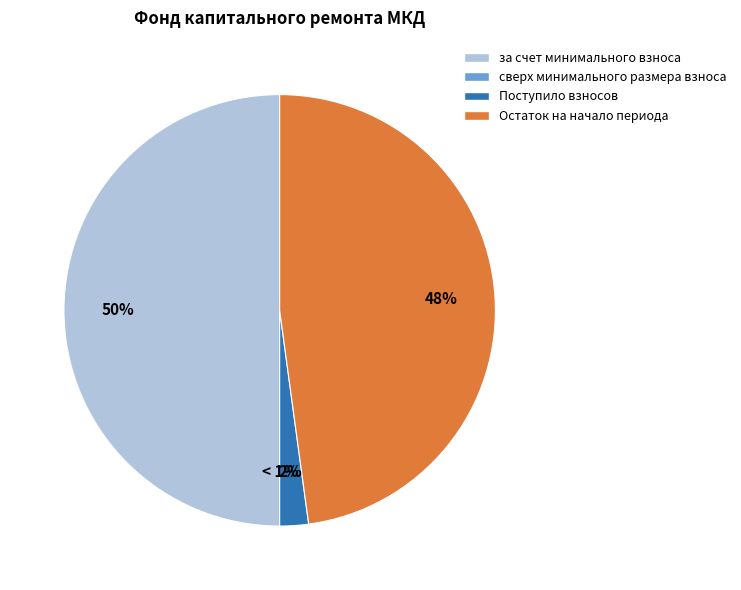

To the nearest percent, what is the combined percentage of Поступило взносов and Остаток на начало периода?

50%